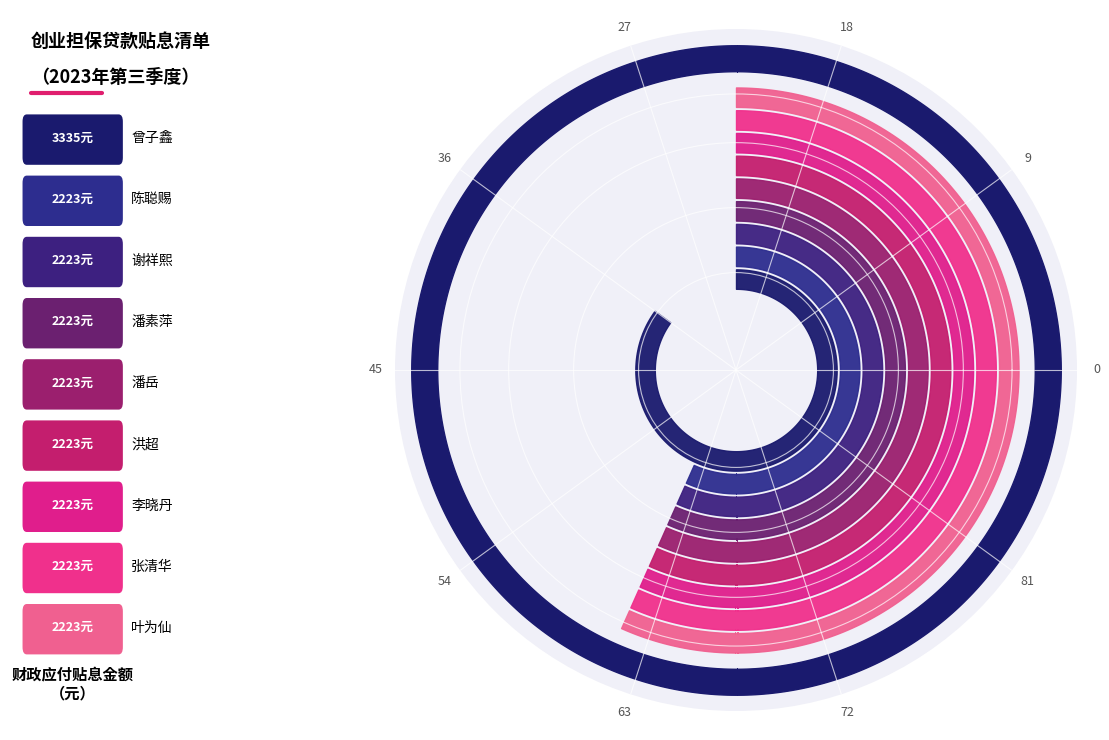

Is it true that the value at 潘岳 is 3383.4?

False